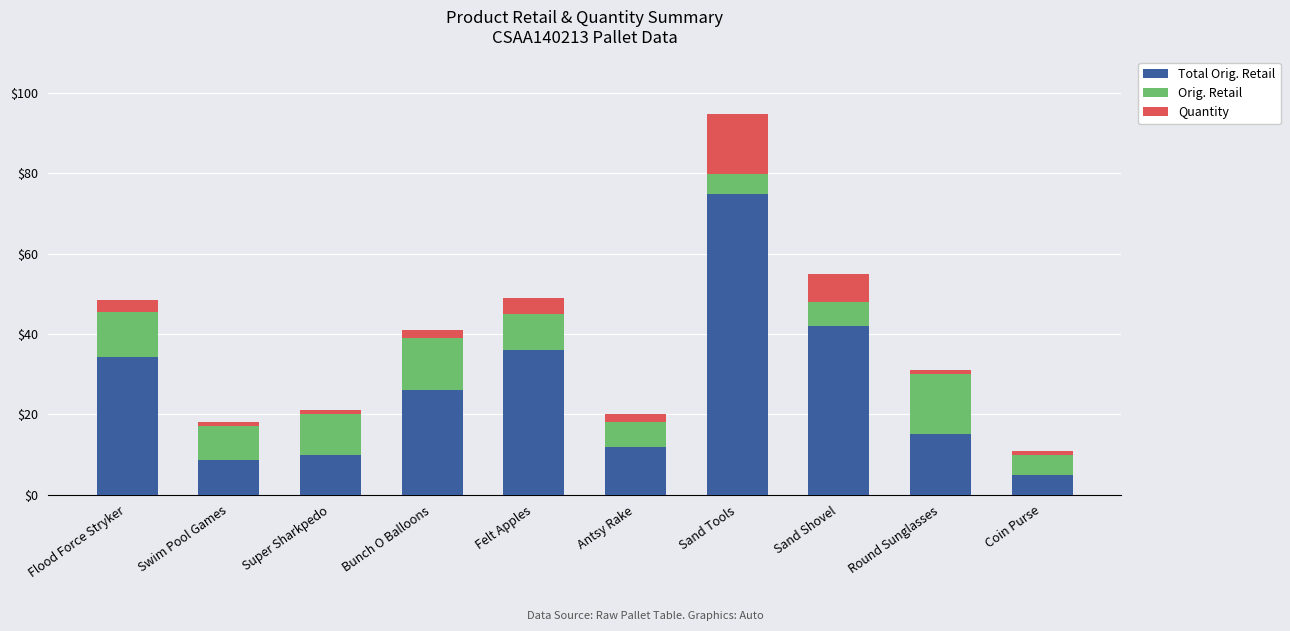

At which category is the sum across all series the highest?

Sand Tools